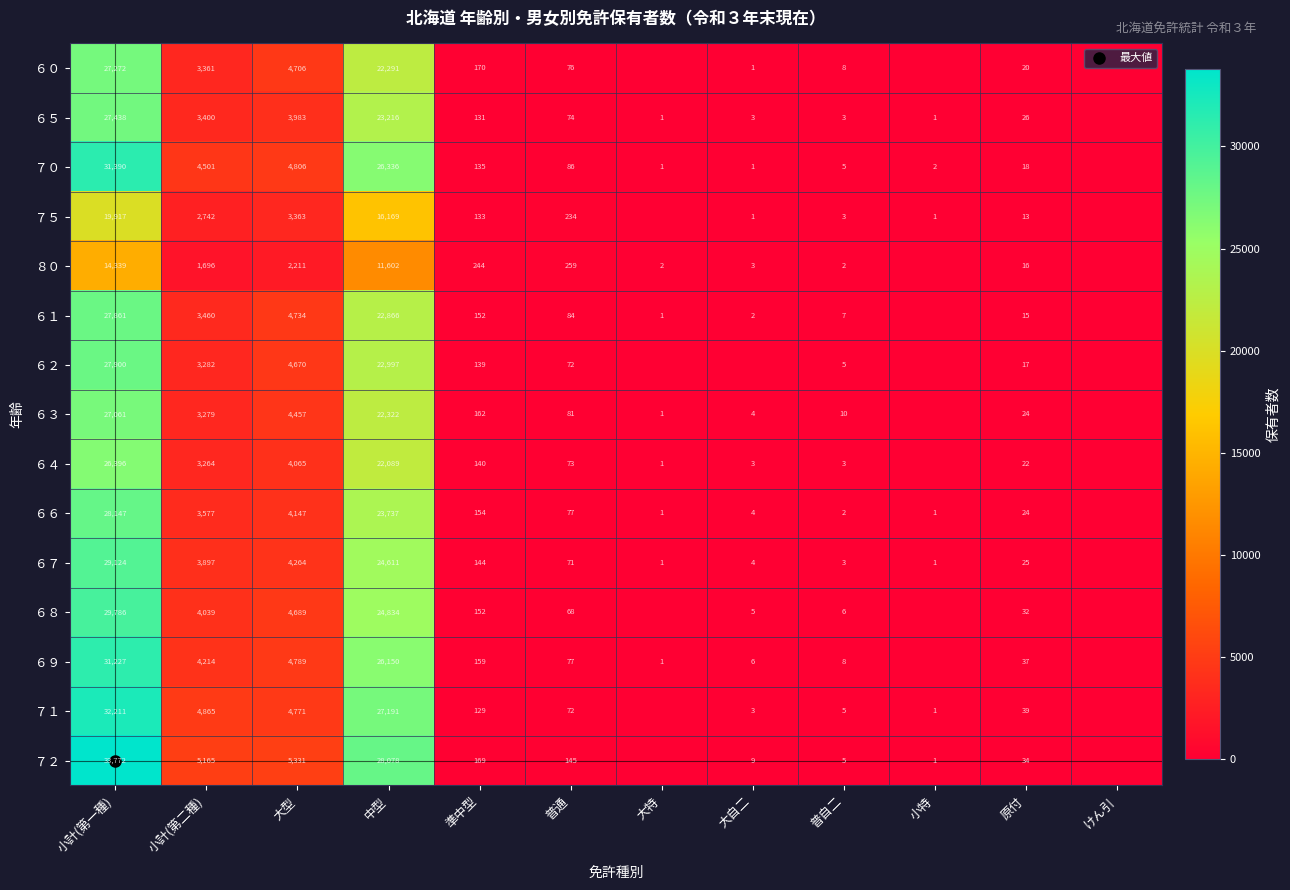

What is the sum of the ６０ values at 中型 and 小計(第二種)?

25652